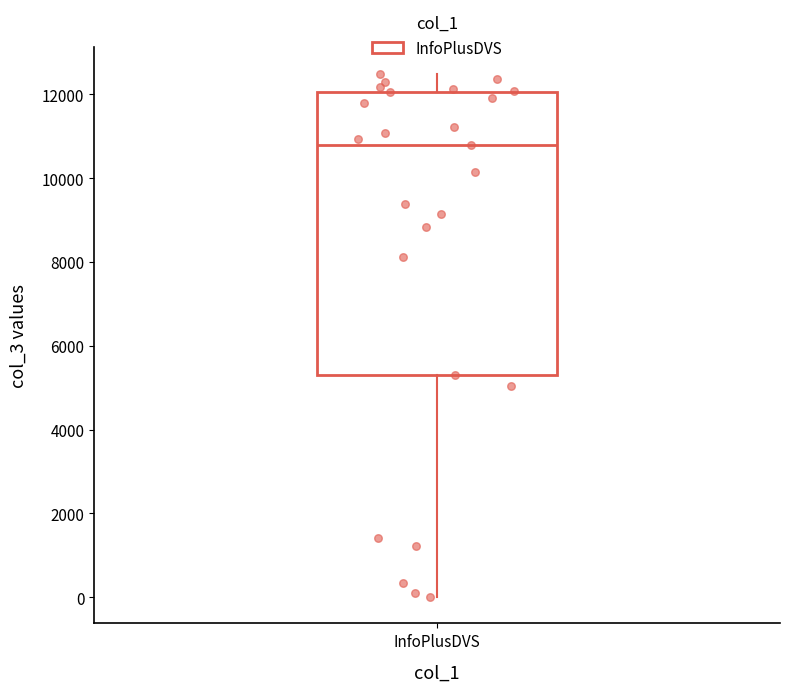

Where does the lower whisker of the box for InfoPlusDVS end on the y-axis? The values are not printed on the chart, so give them approximately, as read against the axis.

0